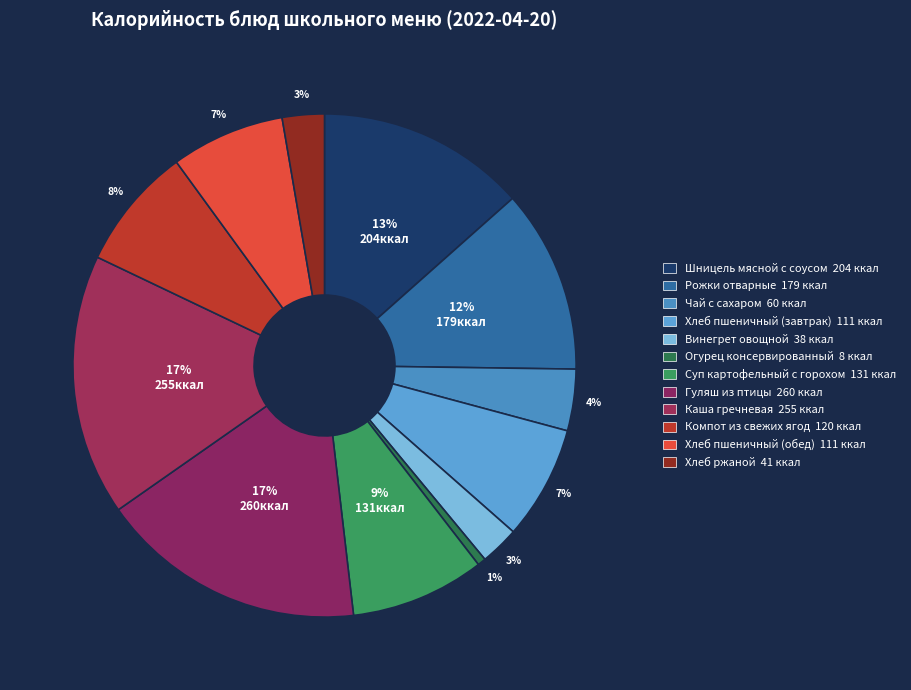

Is Хлеб ржаной the majority of the pie?

No